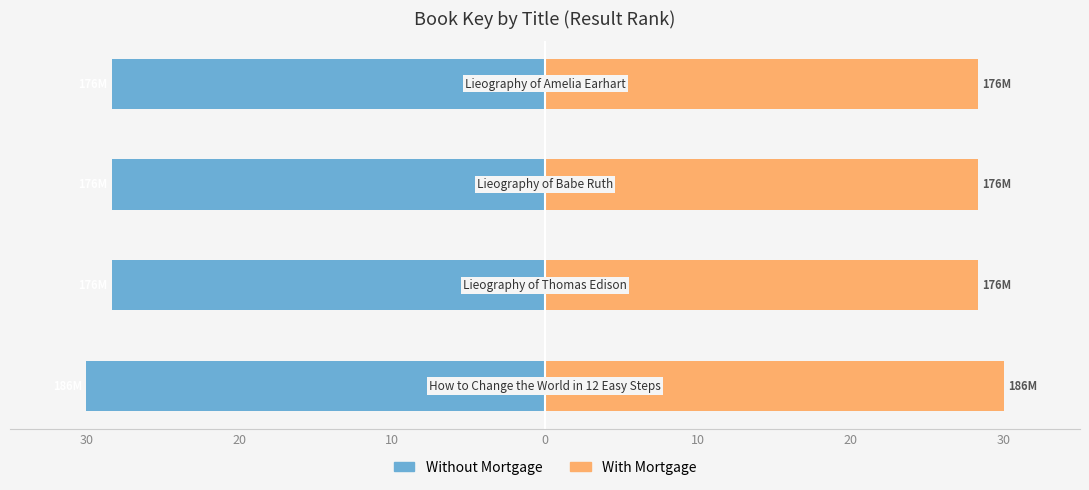

Reading left to right, what are all the values shown in this chart?

Without Mortgage: 30=-30.0	20=-28.3	10=-28.3	0=-28.3
With Mortgage: 30=30.0	20=28.3	10=28.3	0=28.3